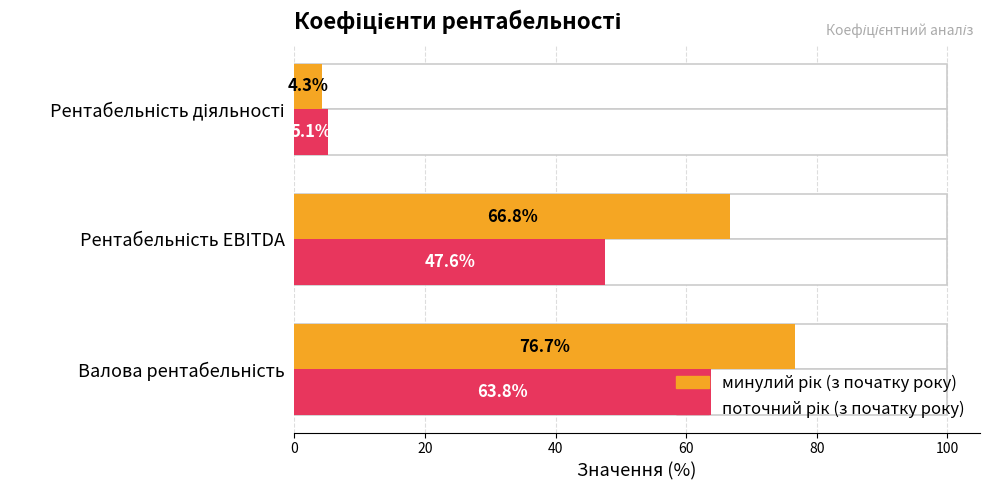

Rank the series by their maximum value, from lowest to highest.

поточний рік (з початку року), минулий рік (з початку року)